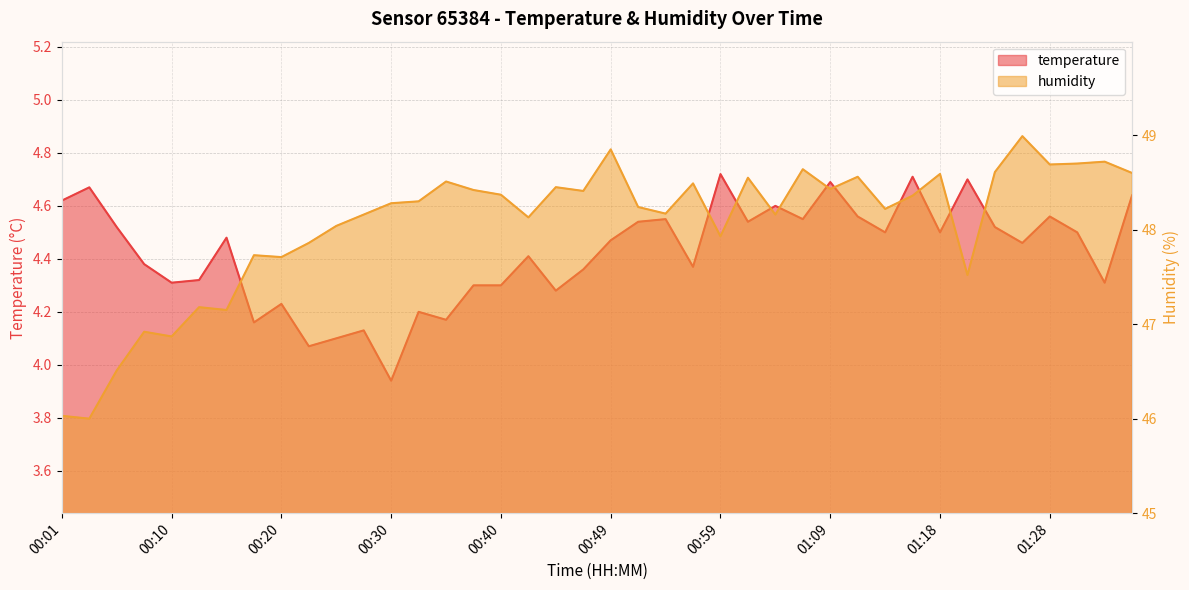

In humidity, how many points are lower than both neighbors (excluding endpoints)?

13